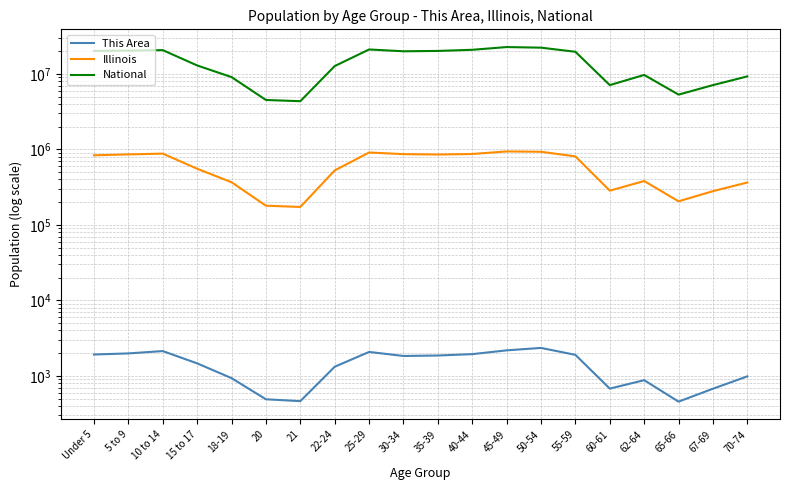

At which category does National reach its first local valley?

21